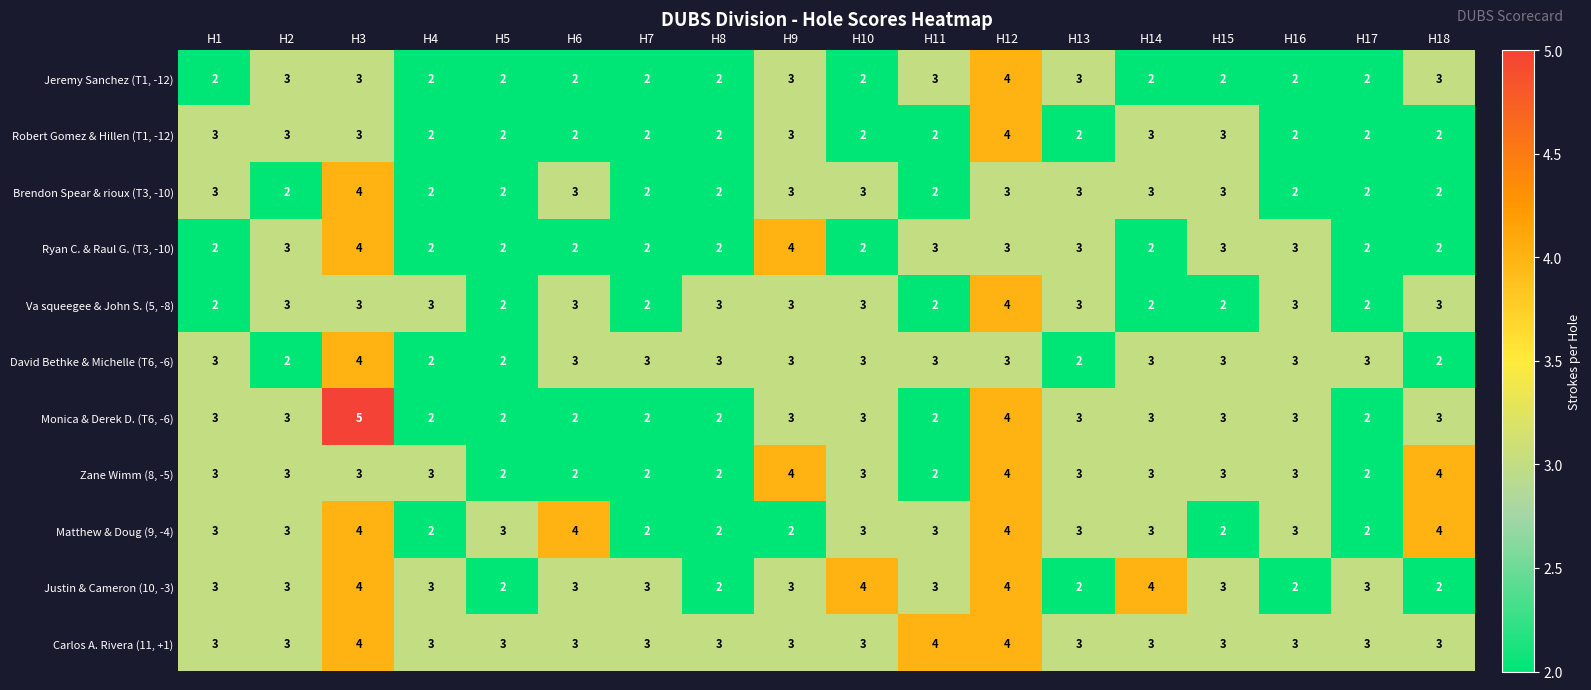

How many Zane Wimm (8, -5) values are between 2 and 3?

15